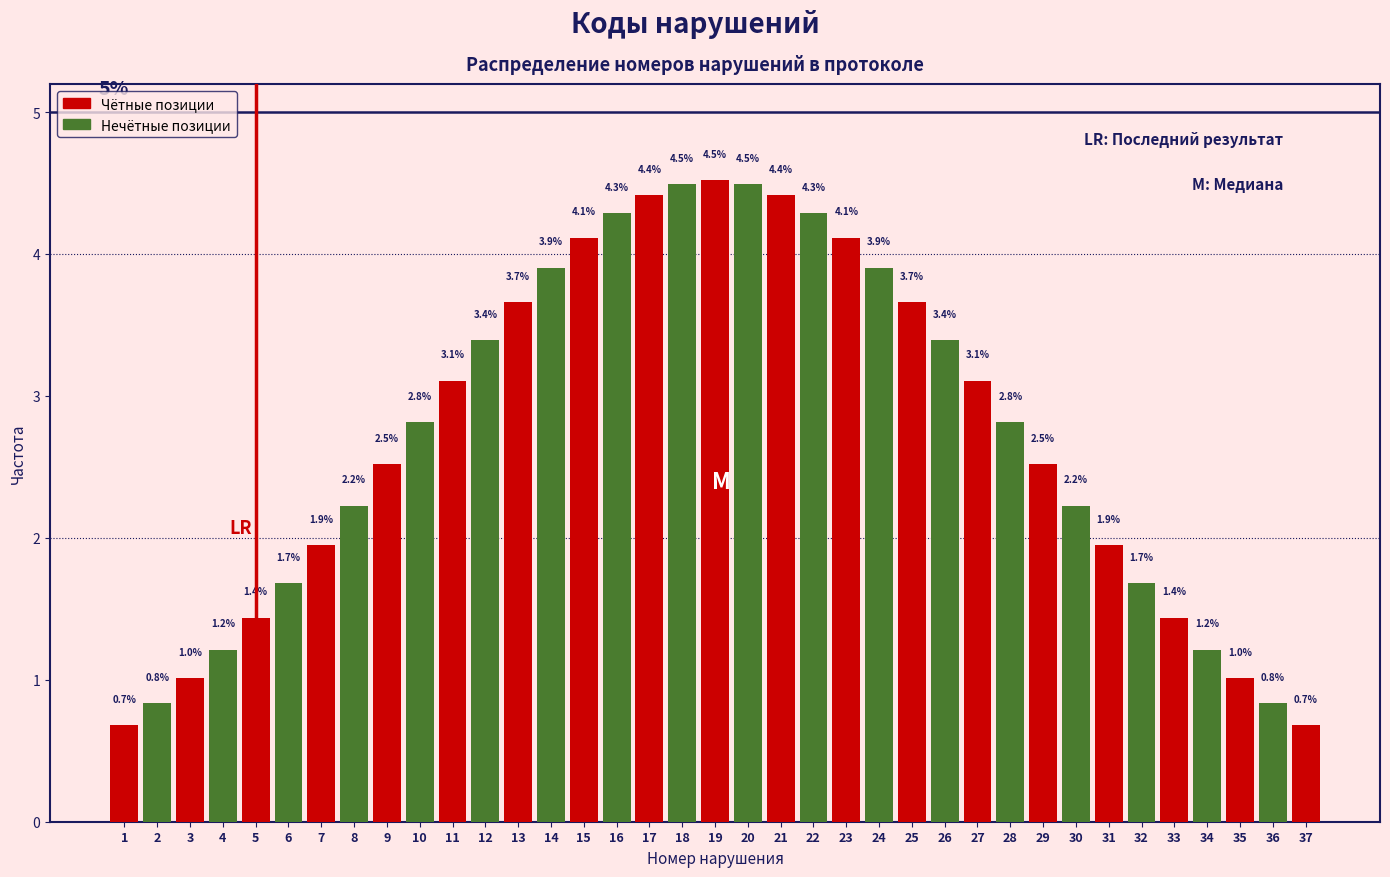

Reading left to right, extract all data points from this chart.

0.7	0.8	1.0	1.2	1.4	1.7	1.9	2.2	2.5	2.8	3.1	3.4	3.7	3.9	4.1	4.3	4.4	4.5	4.5	4.5	4.4	4.3	4.1	3.9	3.7	3.4	3.1	2.8	2.5	2.2	1.9	1.7	1.4	1.2	1.0	0.8	0.7